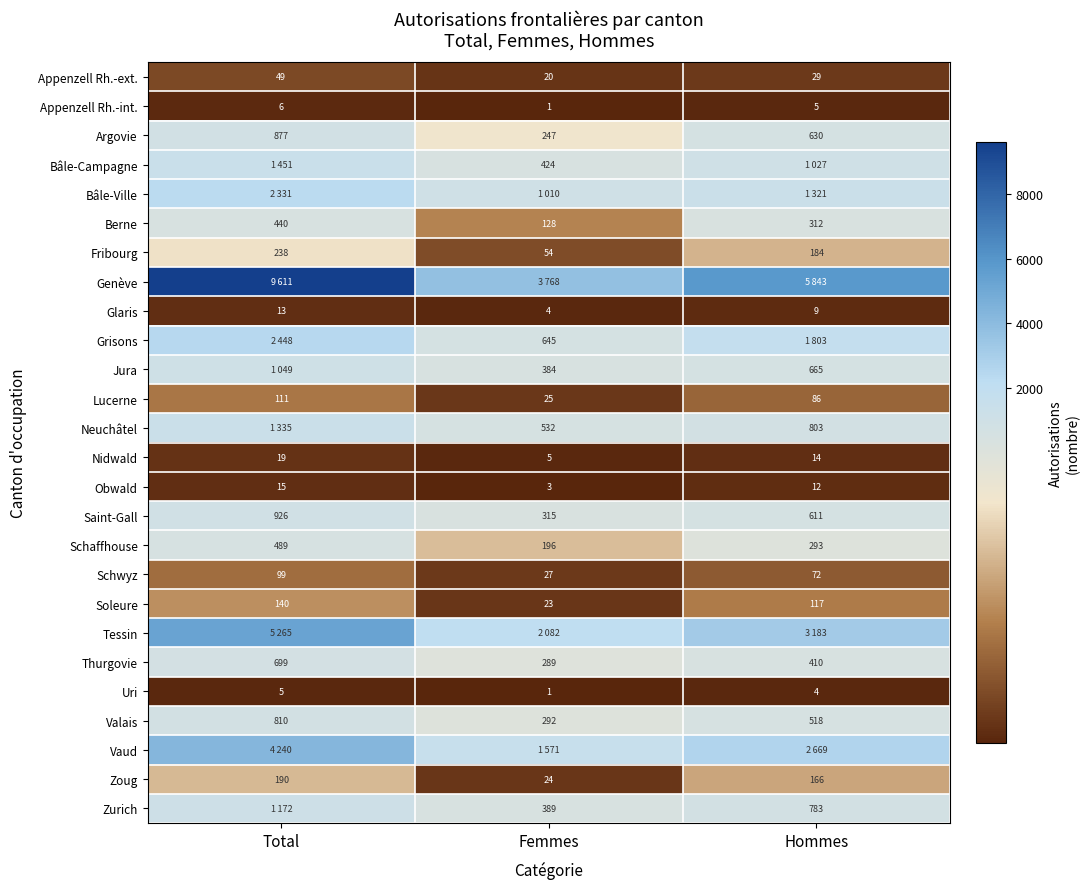

True or false: Thurgovie has a value of 410 at Hommes.

True